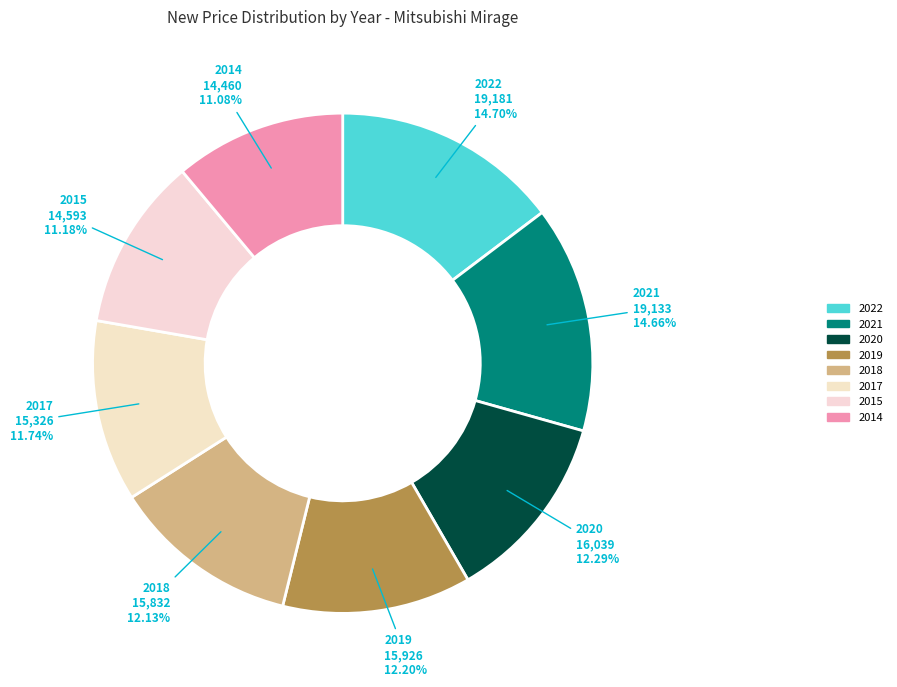

Is 2014 the majority of the pie?

No